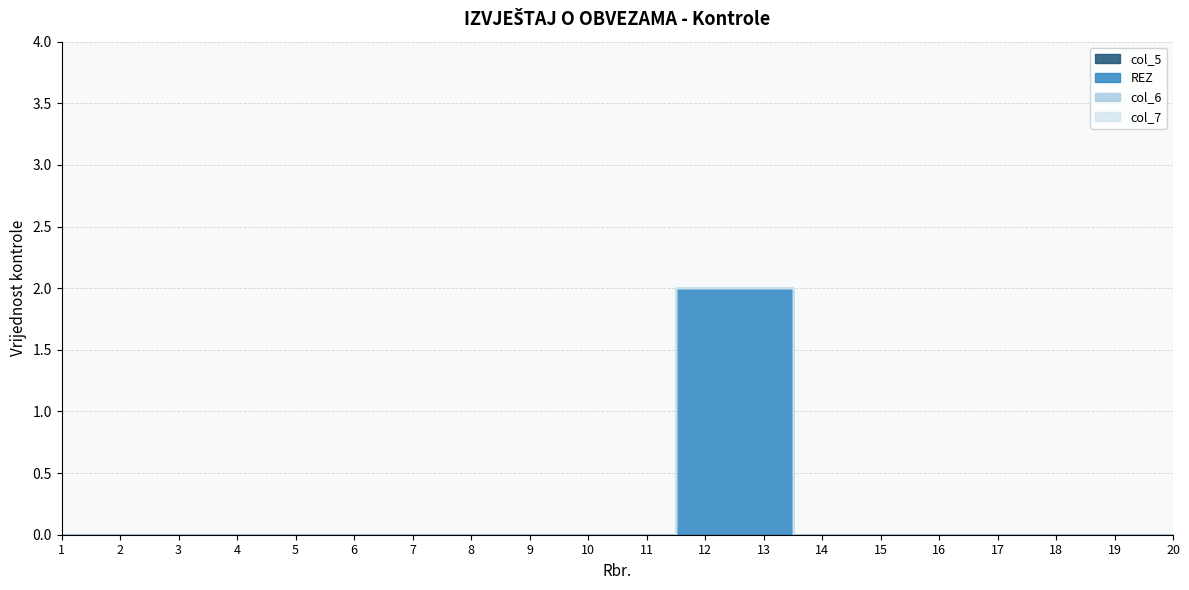

Is it true that col_7 equals 0 at 9?

True